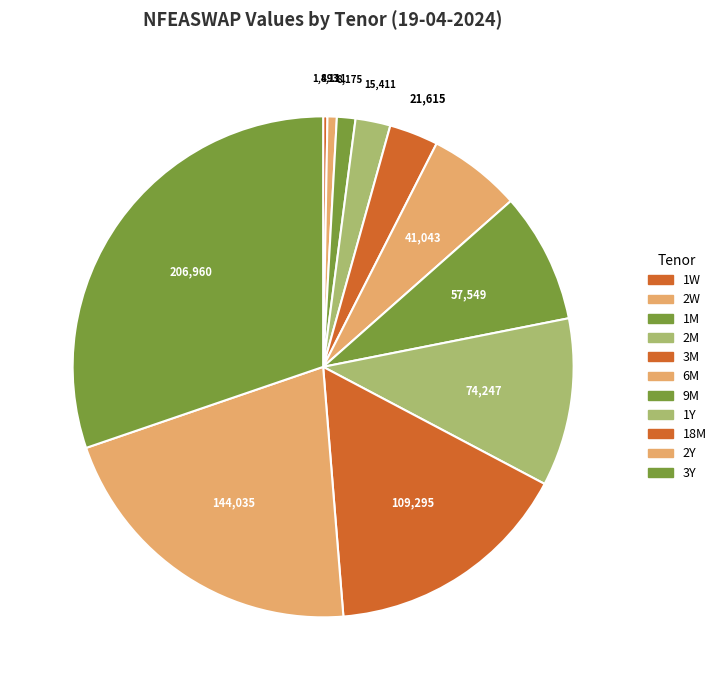

How many segments does this pie chart have?

11